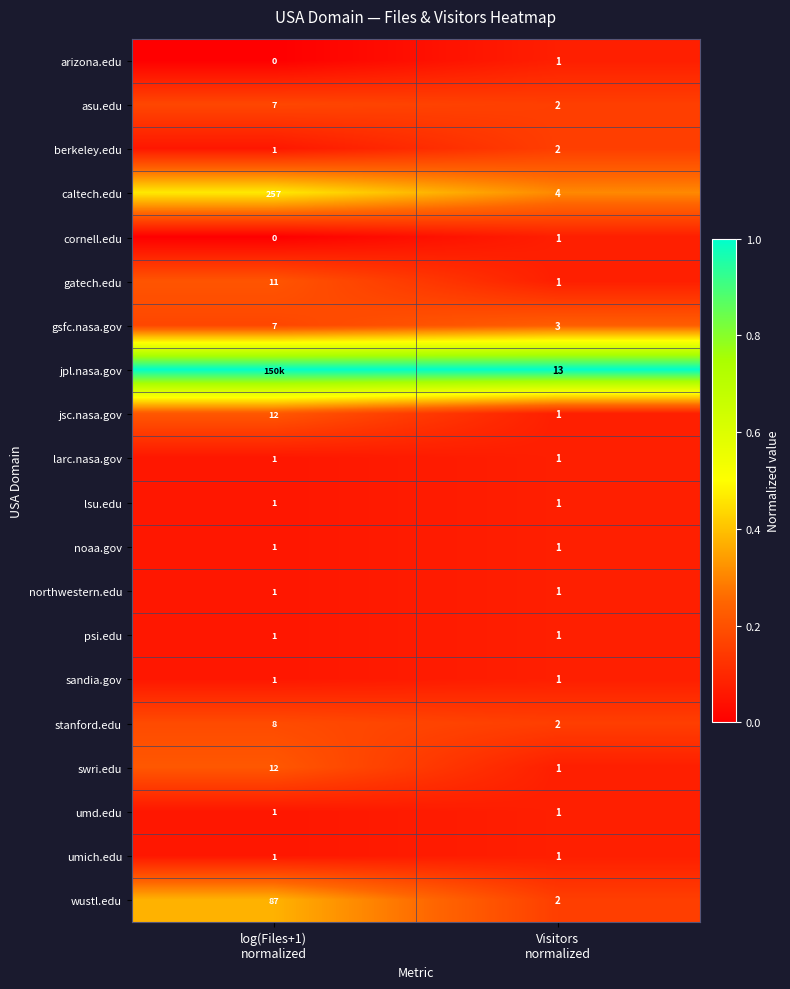

What is the average value of the gsfc.nasa.gov series?

5